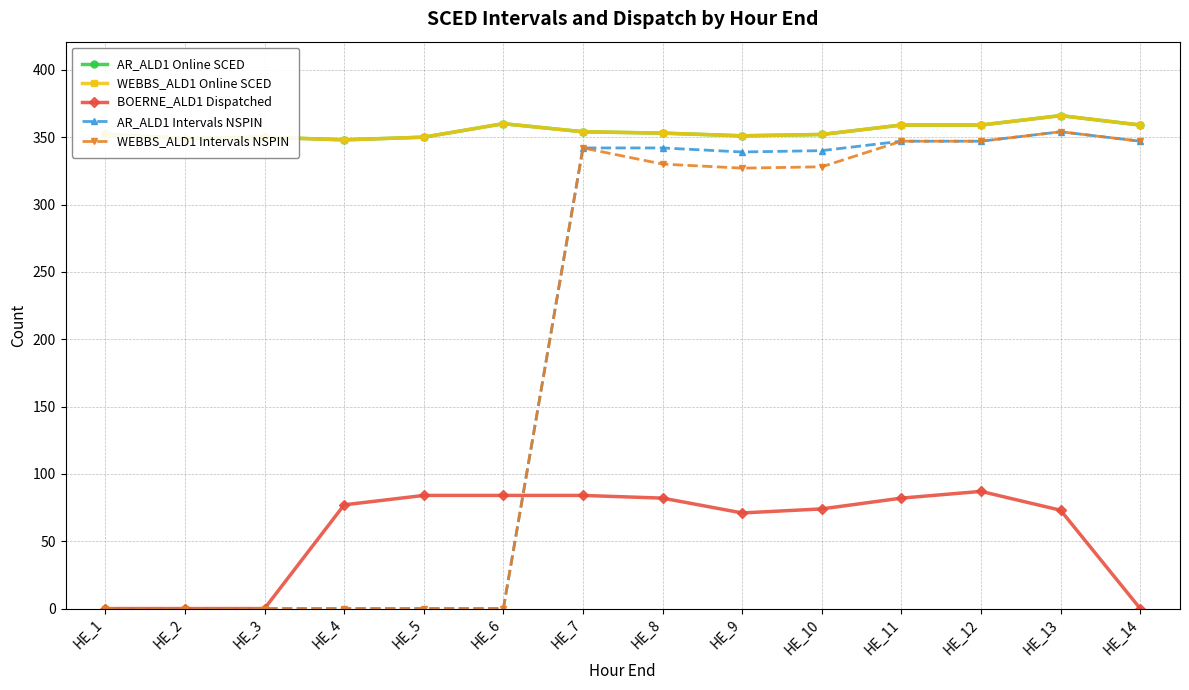

Does the chart have visible grid lines?

Yes